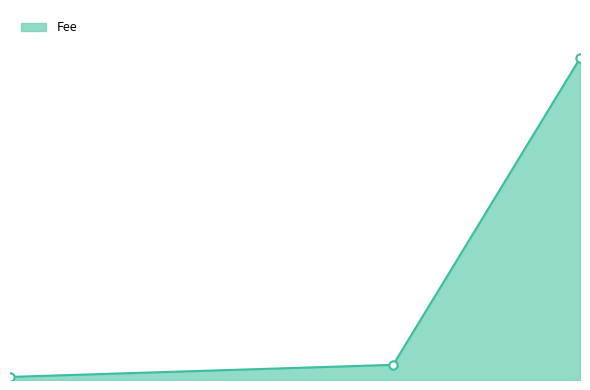

Rank the categories by value from lowest to highest.

2019-01-22 20:06:22, 2019-01-22 20:30:46, 2019-01-22 20:42:40